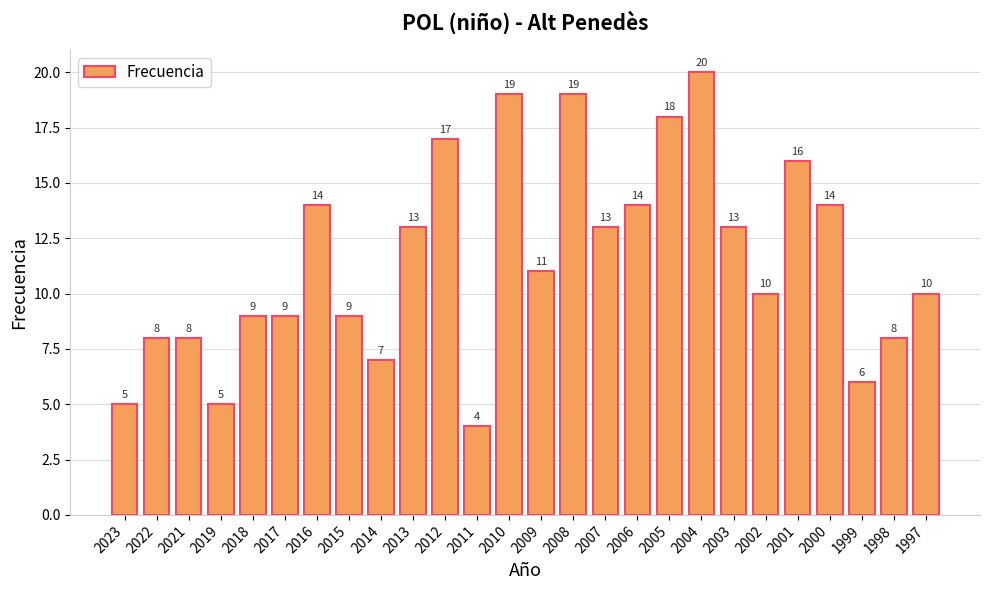

How many bars are there in total?

26